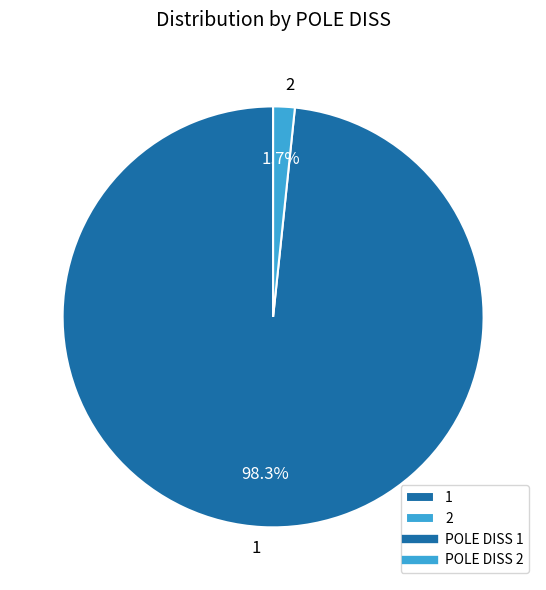

Rank the categories by value from lowest to highest.

2, 1